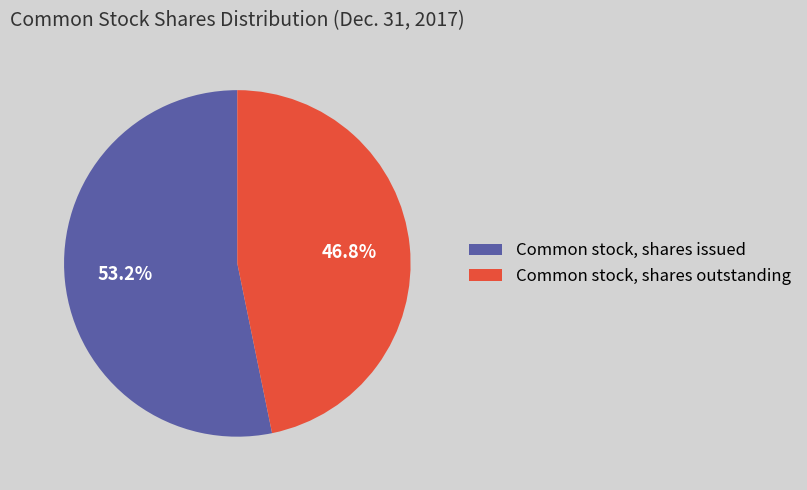

How many segments does this pie chart have?

2